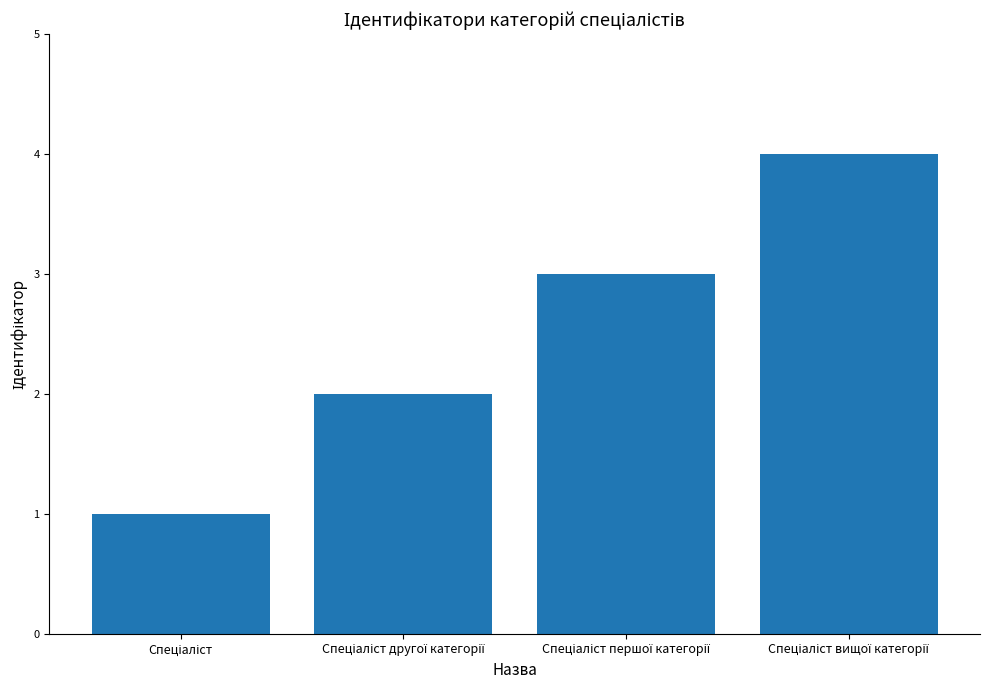

What is the sum of all values?

10